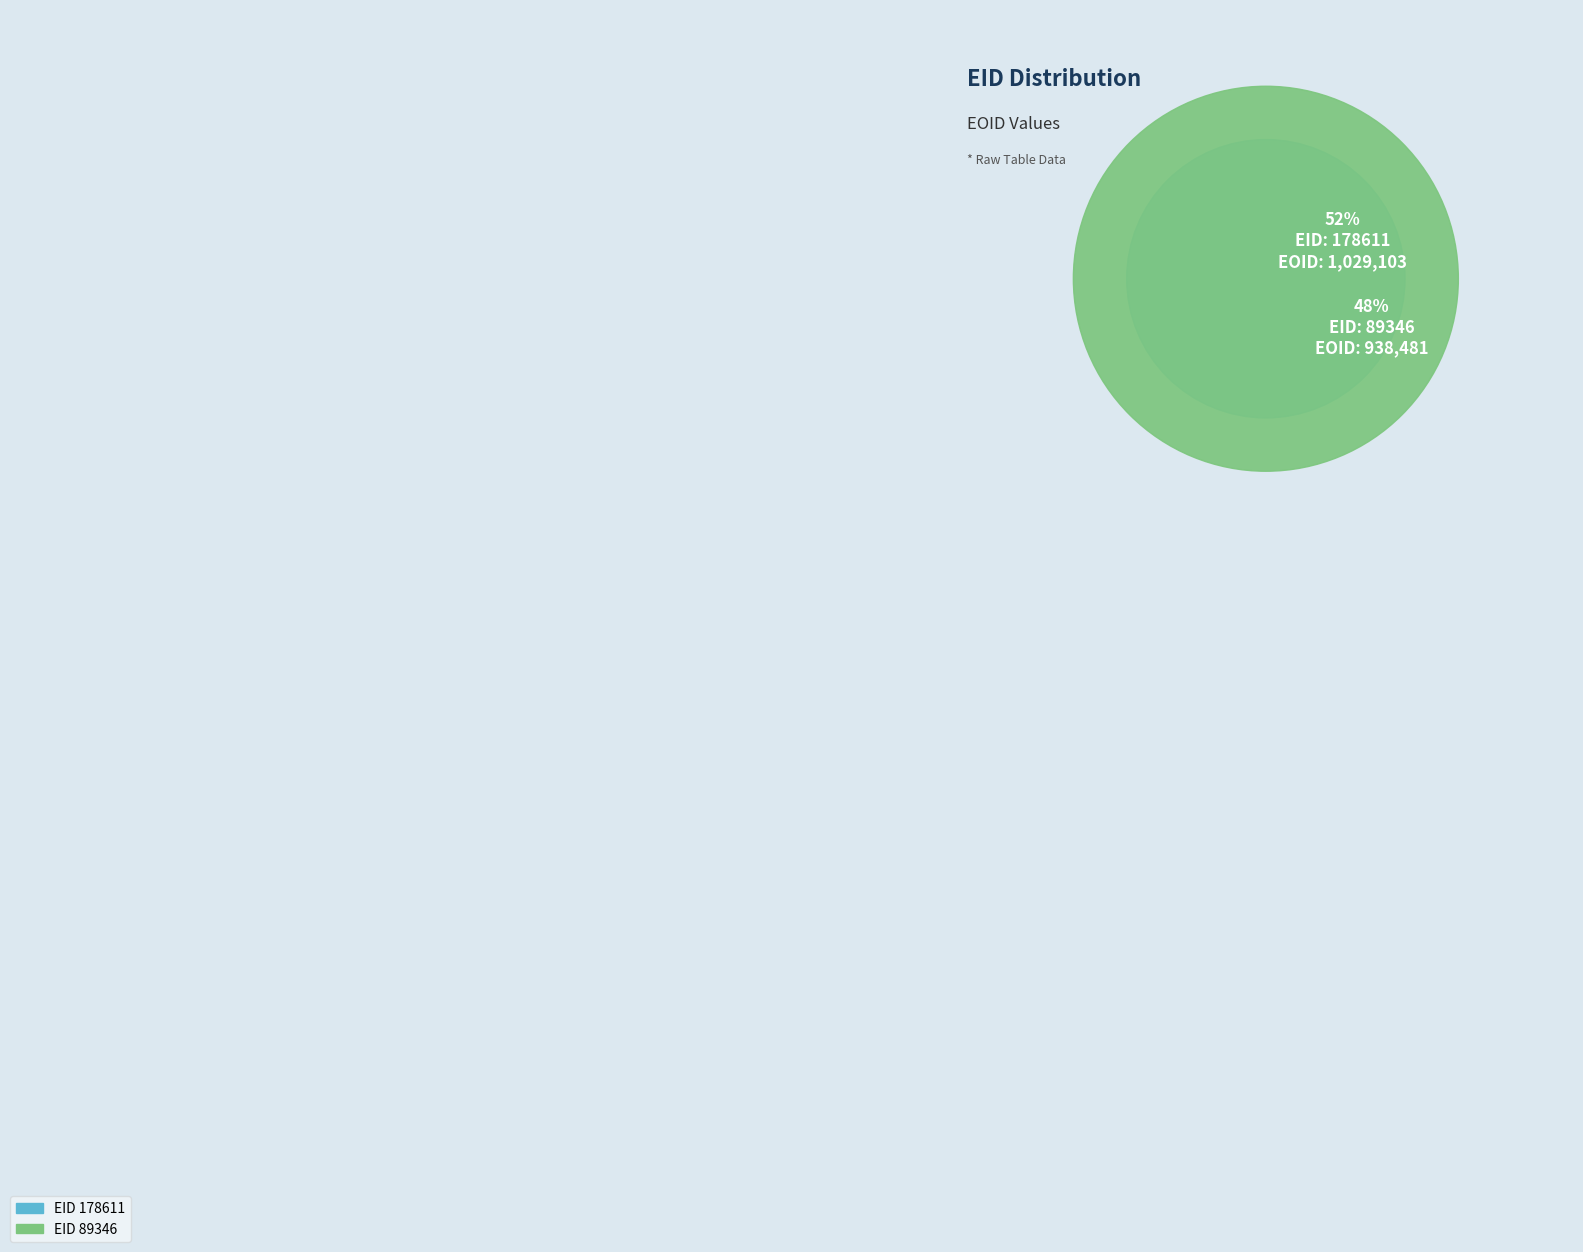

True or false: 89346 accounts for 33% of the total.

False